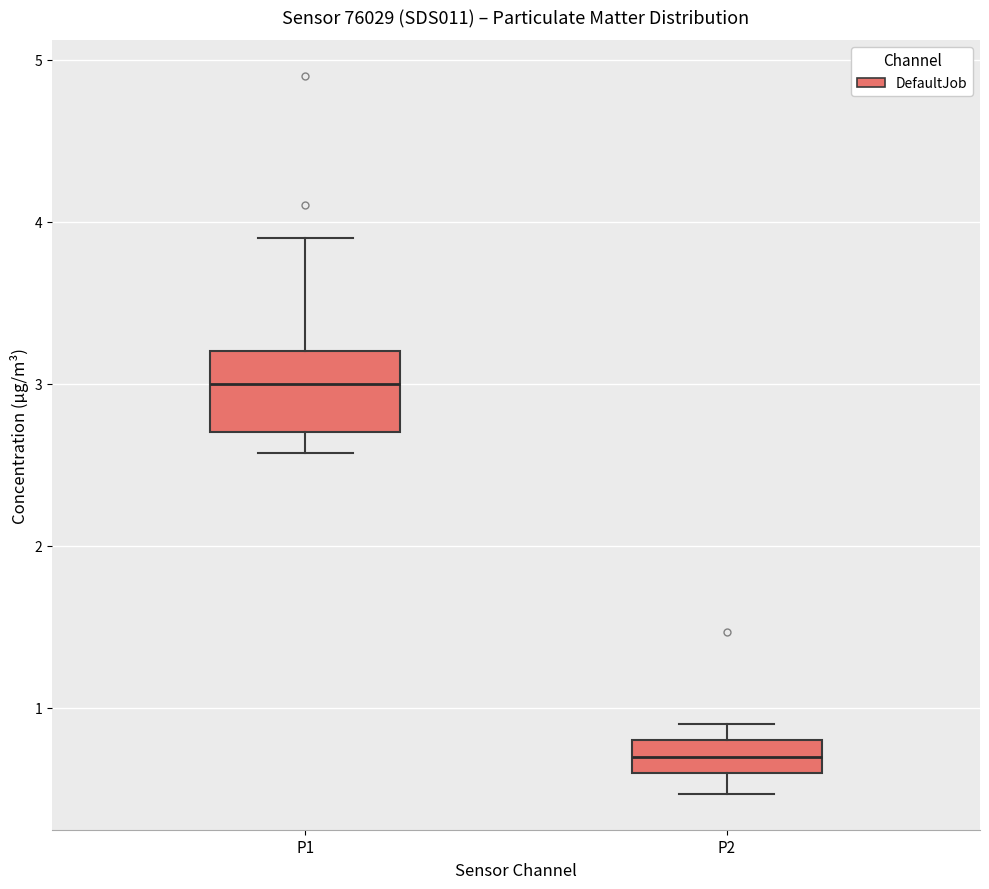

Reading left to right, transcribe this box plot: for each box, give where its median line is, the range the box spans, and where its two whiskers end, as read against the y-axis. The values are not printed on the chart, so give them approximately, as read against the axis.

P1: median 3.0, box 2.7 to 3.2, whiskers 2.6 to 3.9
P2: median 0.7, box 0.6 to 0.8, whiskers 0.5 to 0.9